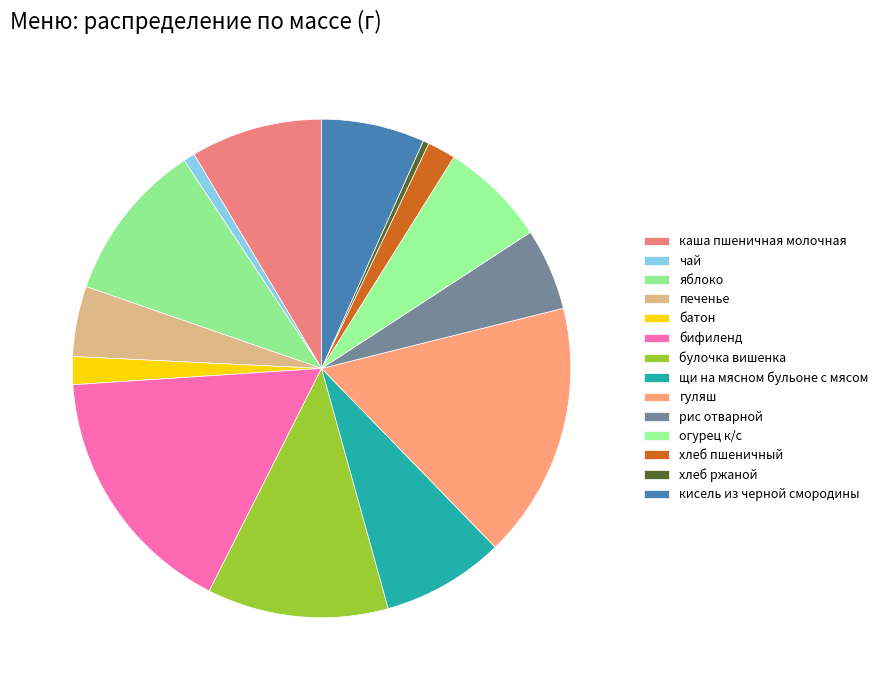

To the nearest percent, what is the difference between the чай and кисель из черной смородины slice percentages?

6%